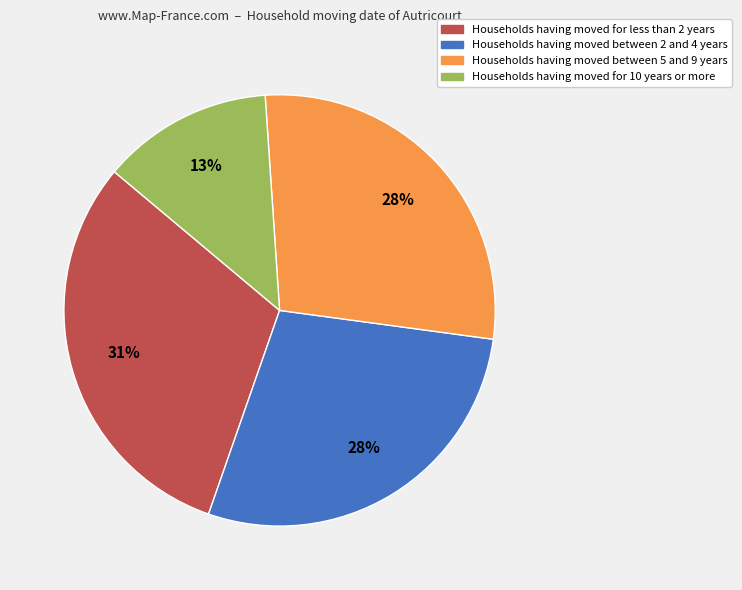

Does any single category account for the majority?

No